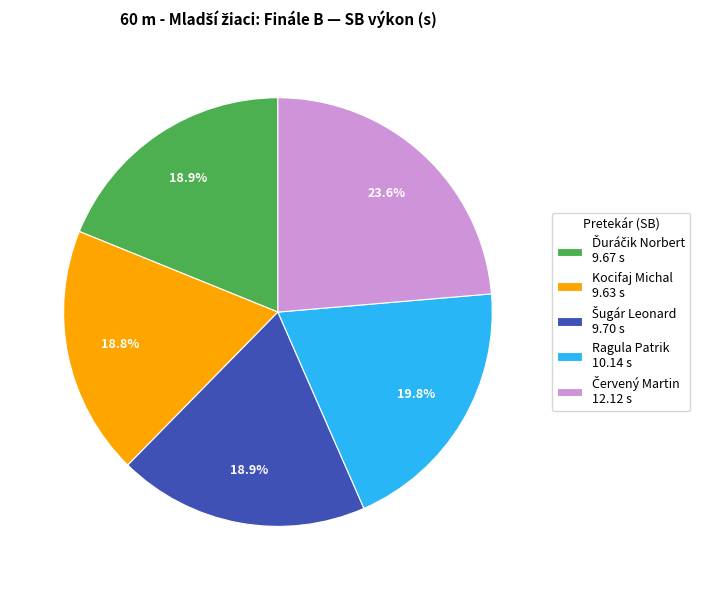

Is there any slice that represents more than half of the pie?

No